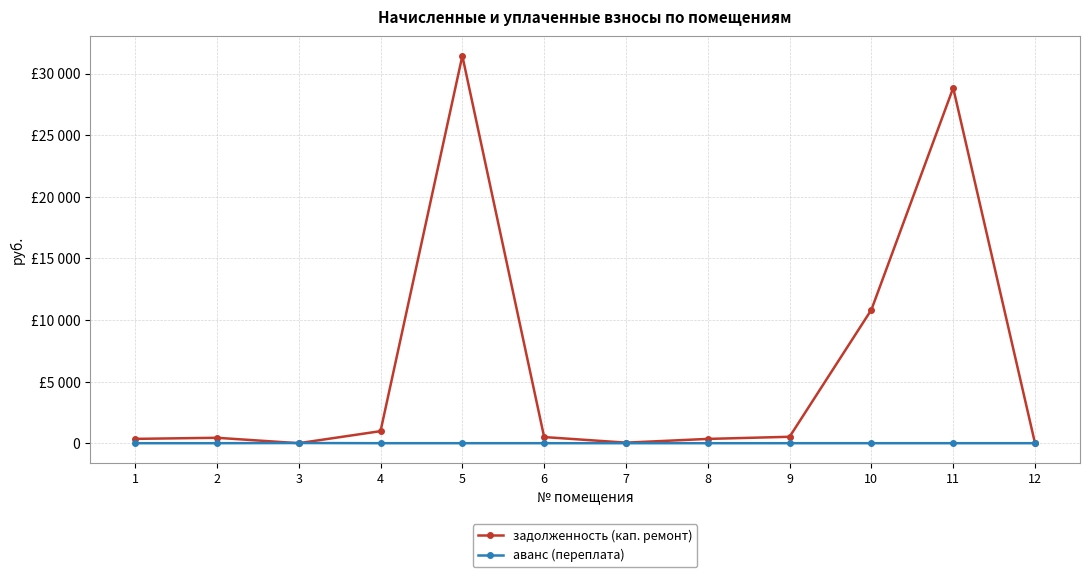

True or false: задолженность (кап. ремонт) has a value of 978.2 at 4.

True